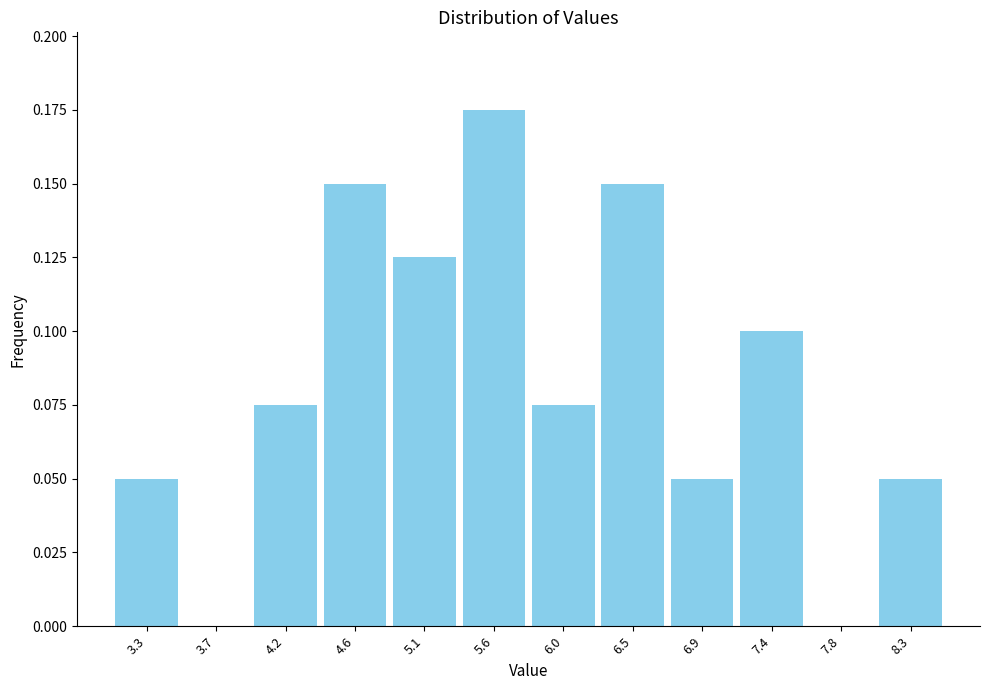

What is the height of the bar covering 5.80 to 6.25 on the x-axis? Neither the bar edges nor the heights are printed on the chart, so give them approximately, as read against the axes.

0.075